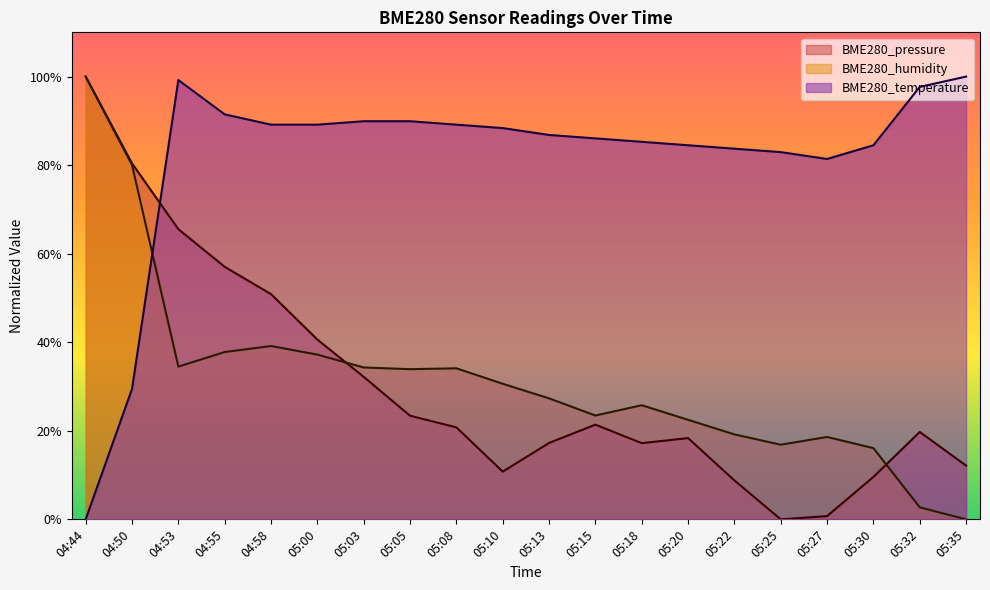

At which label does BME280_pressure first exceed 20?

04:44